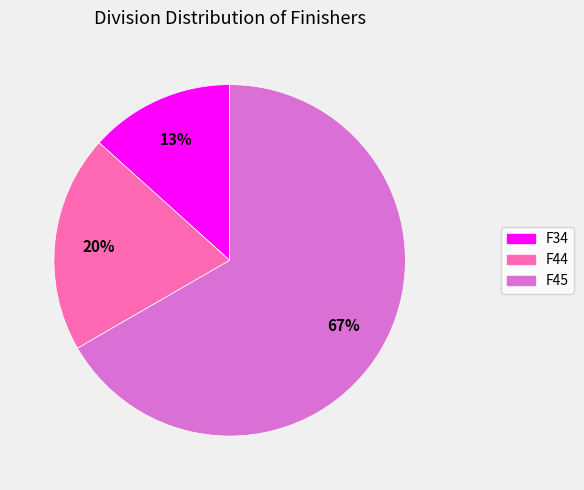

Between F44 and F34, which is larger?

F44